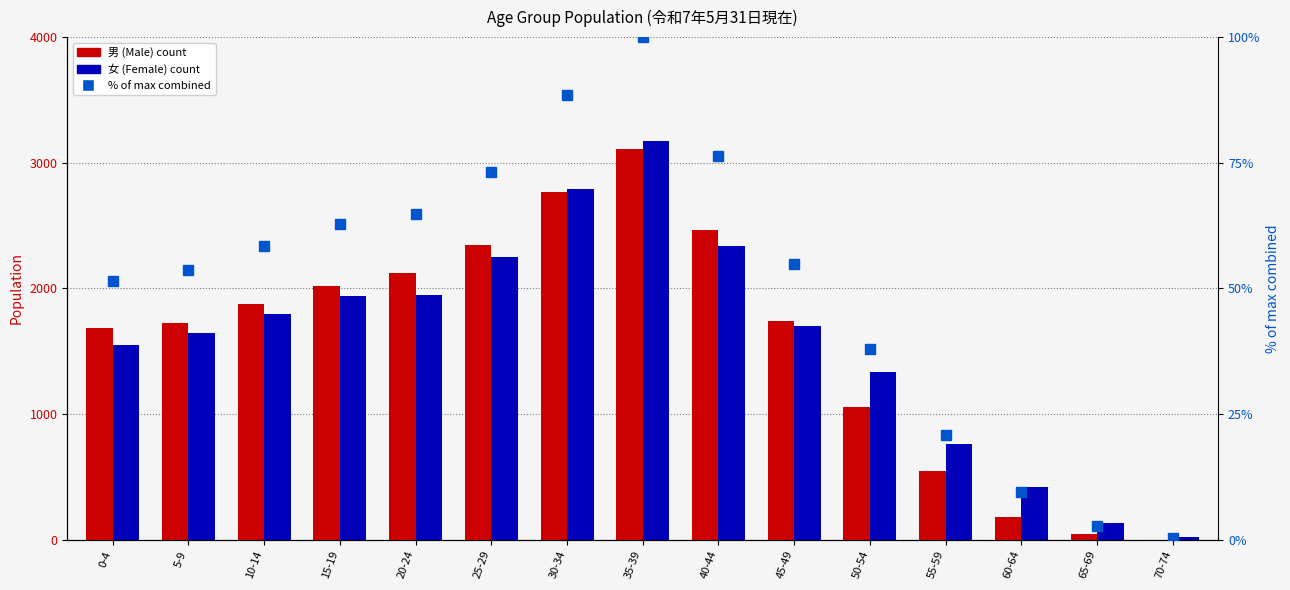

What is the approximate value of % of max combined at 20-24?

64.8